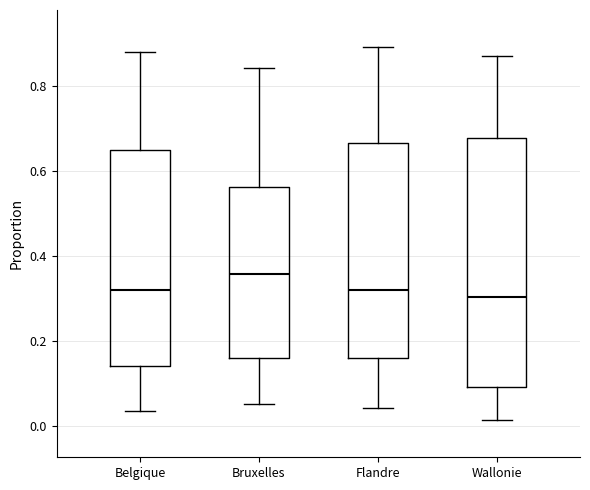

Where does the upper whisker of the box for Wallonie end on the y-axis? The values are not printed on the chart, so give them approximately, as read against the axis.

0.88